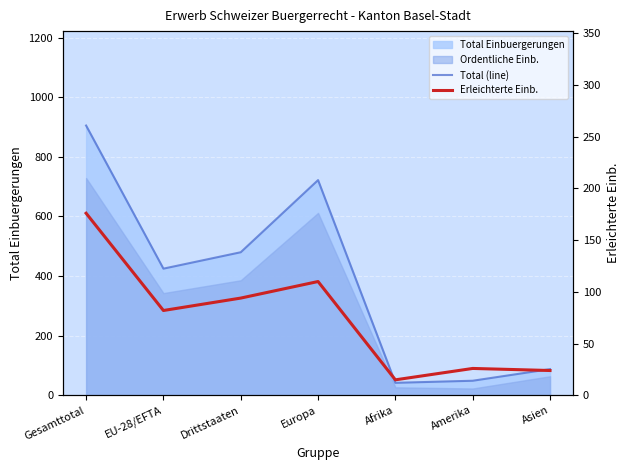

What is the total value across all series at Afrika?

57